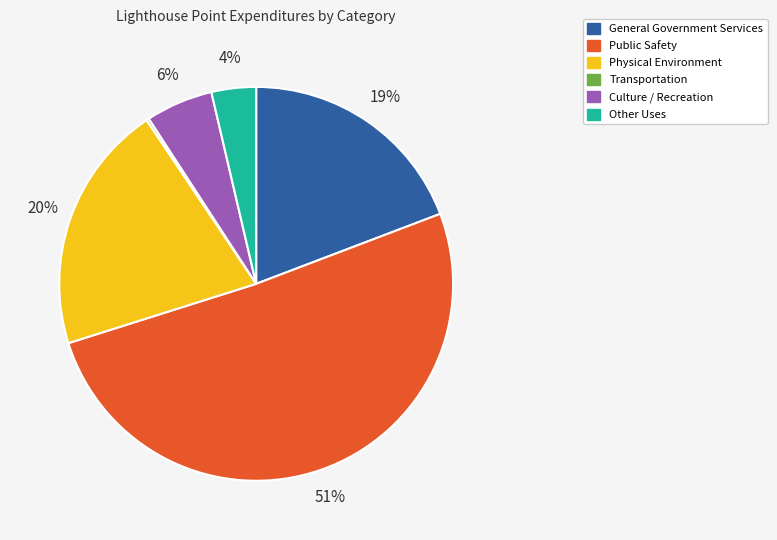

The Culture / Recreation slice represents 6% of the pie. True or false?

True